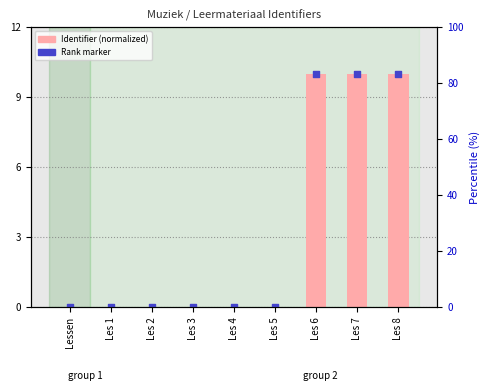

Which series reaches the maximum Y coordinate?

Identifier (normalized)